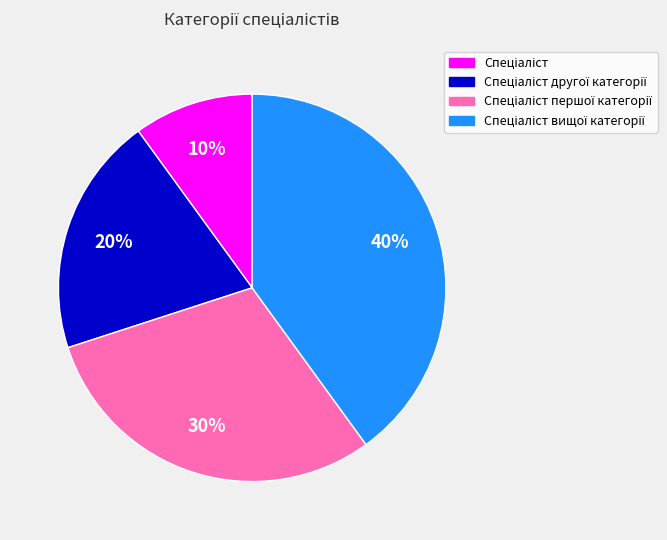

Does any single category account for the majority?

No